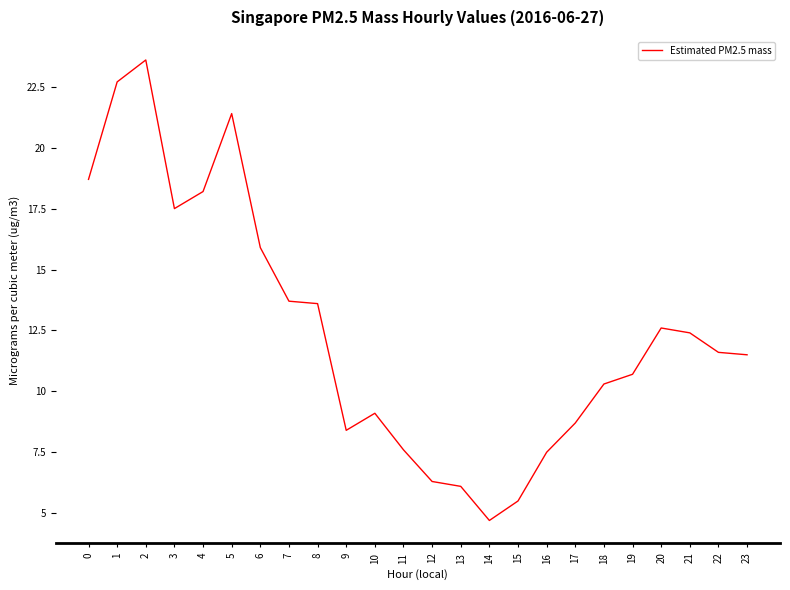

What is the approximate value at 3?

17.5